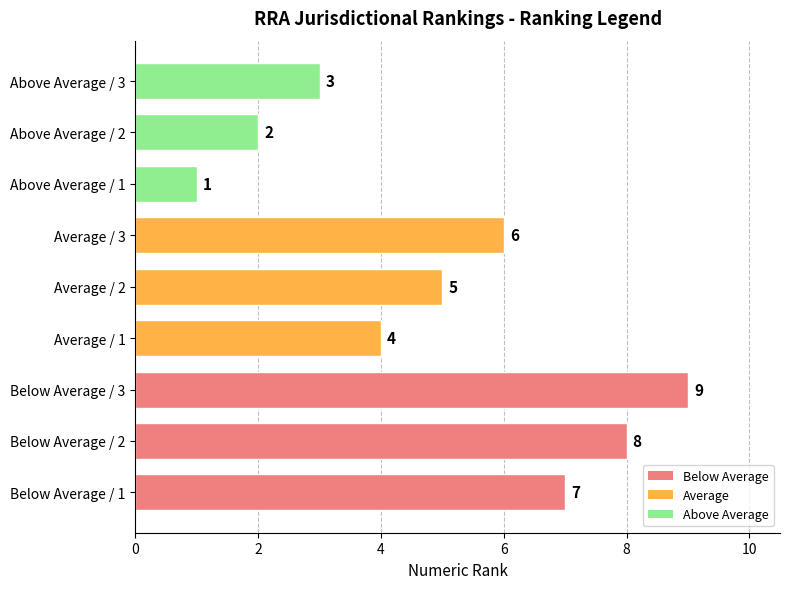

How many data points are less than 5?

4